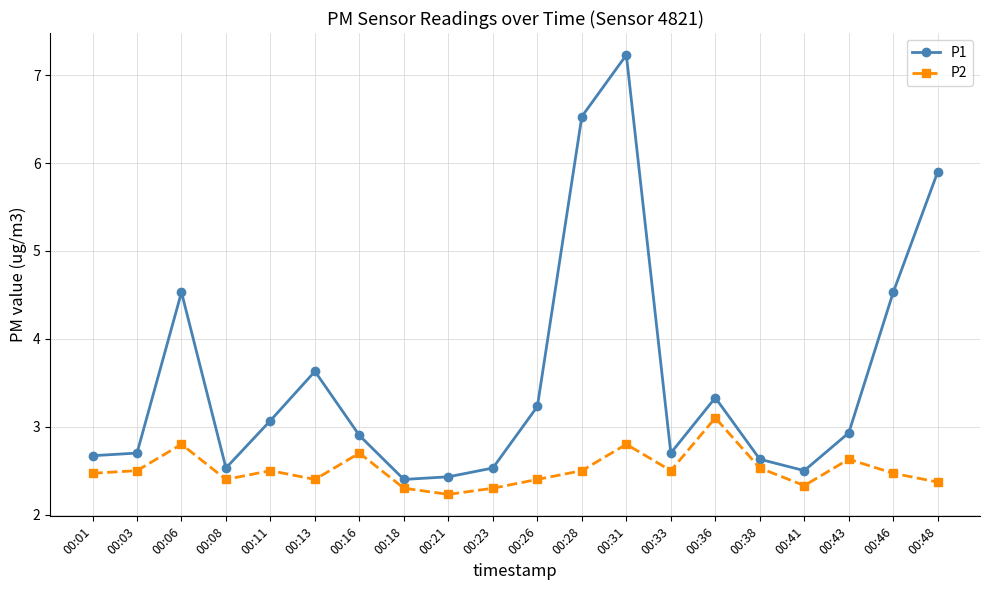

Read the P1 value at 00:08.

2.5